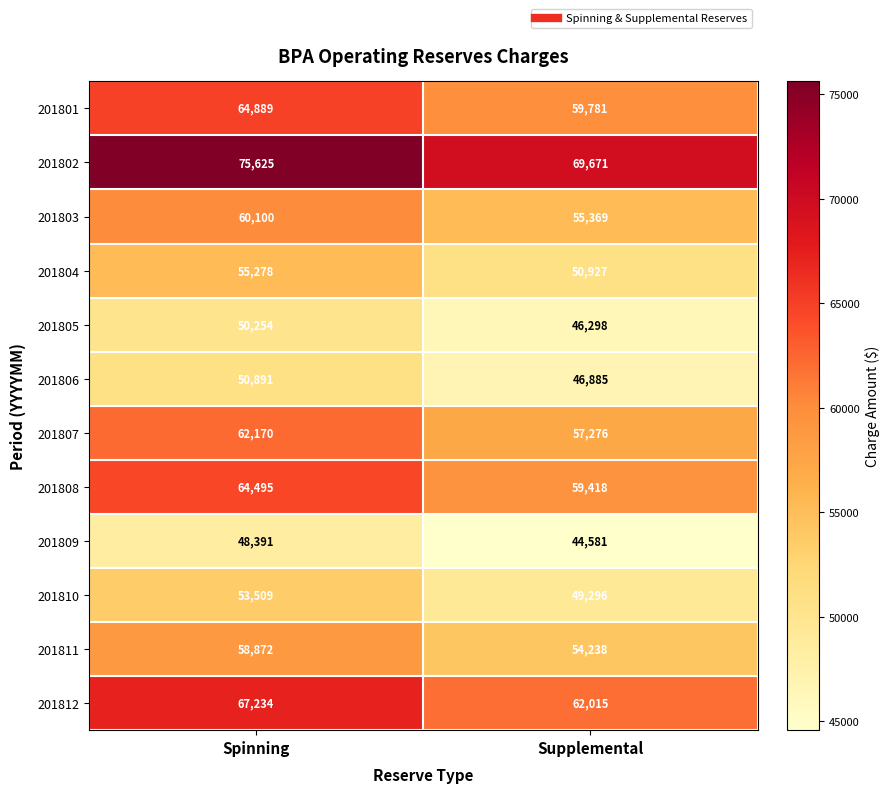

At which category is the sum across all series the highest?

Spinning